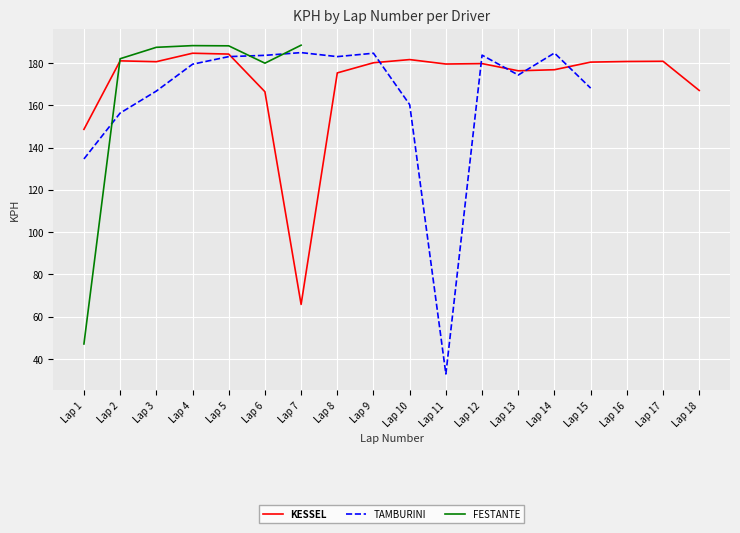

Reading left to right, extract all data points from this chart.

KESSEL: 148.6	181.0	180.6	184.6	184.2	166.4	65.8	175.3	180.1	181.6	179.5	179.7	176.3	176.8	180.4	180.7	180.8	167.0
TAMBURINI: 134.6	156.3	166.7	179.4	183.0	183.6	184.9	183.0	184.6	160.3	32.9	183.7	174.3	184.7	168.1	0.0	0.0	0.0
FESTANTE: 47.1	182.0	187.4	188.2	188.1	179.9	188.4	0.0	0.0	0.0	0.0	0.0	0.0	0.0	0.0	0.0	0.0	0.0